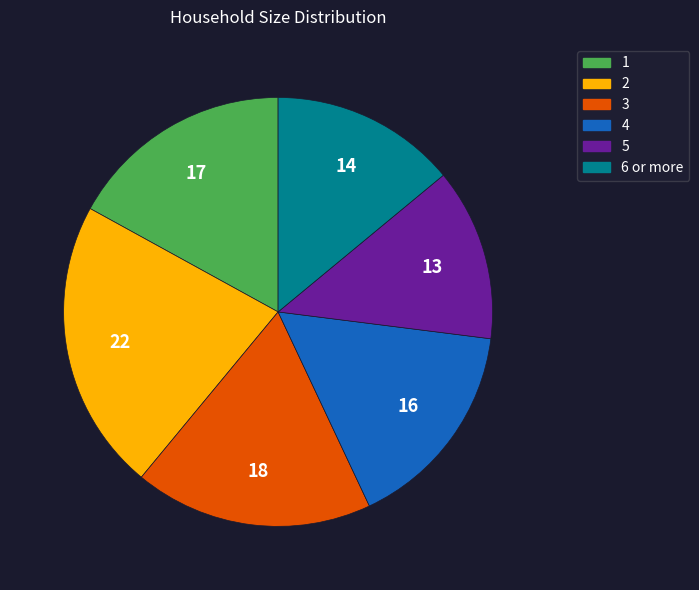

Is it true that 6 or more is 14% of the pie?

True